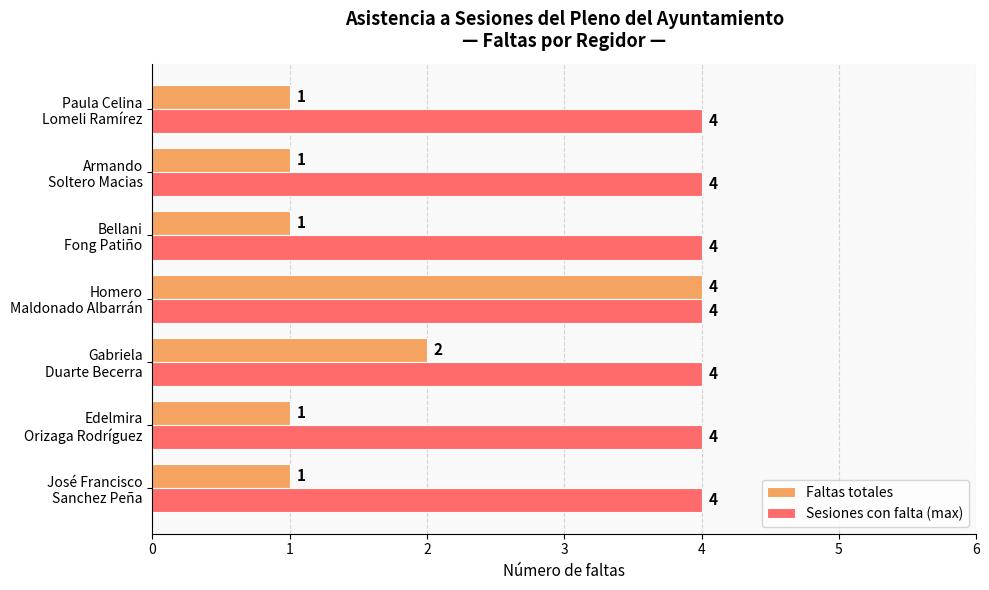

Which series has the largest range (max minus min)?

Faltas totales